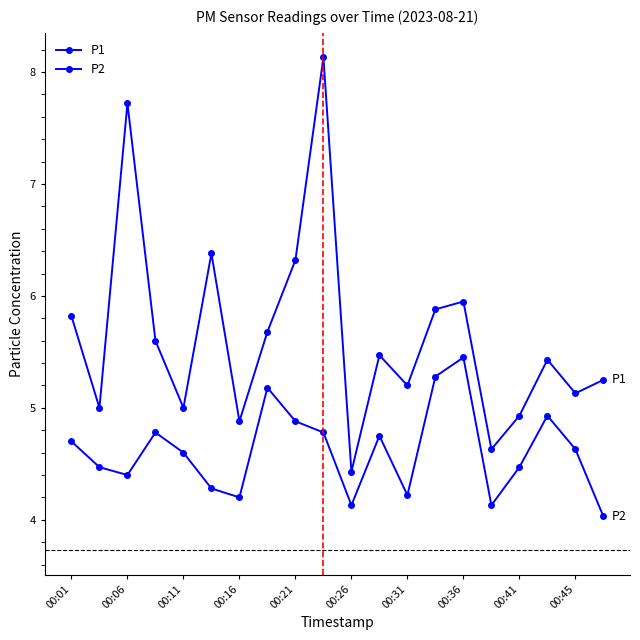

List the series in order of their peak value, highest first.

P1, P2